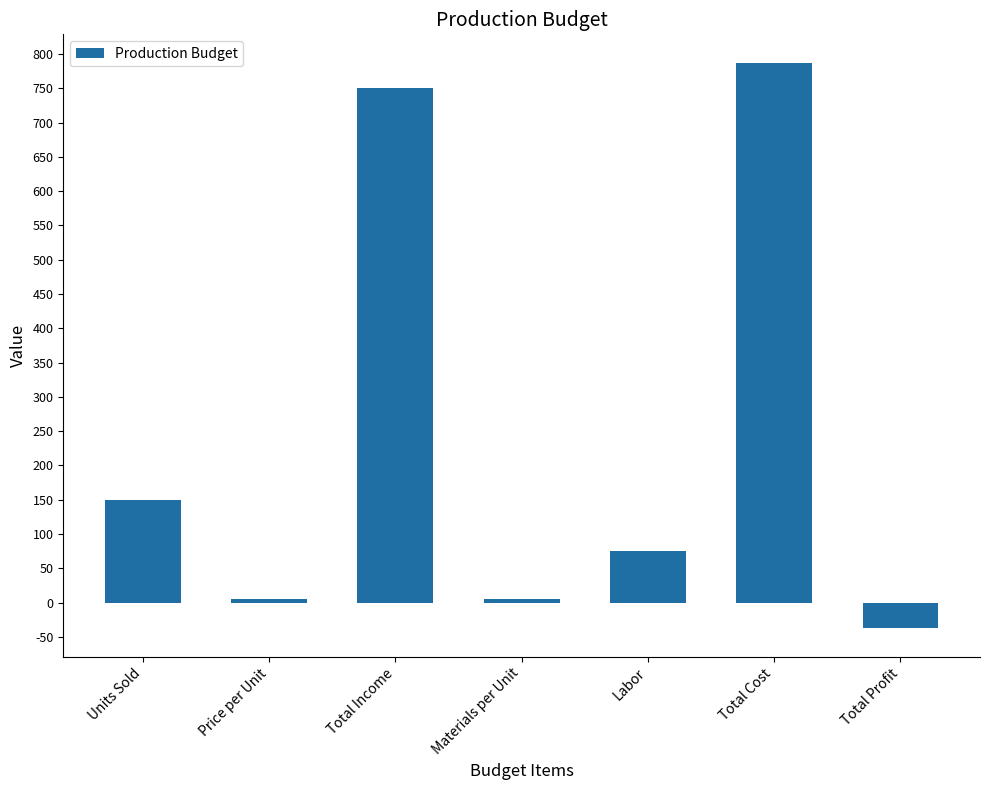

How many bars are there in total?

7